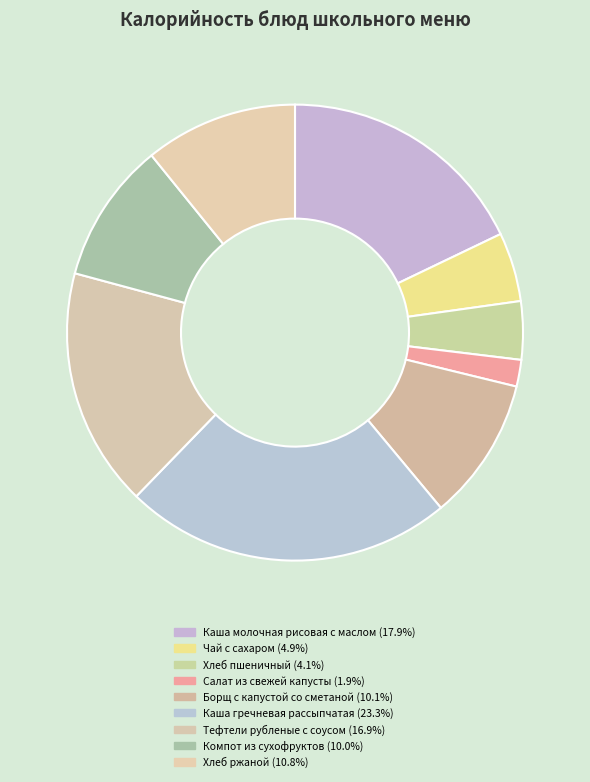

How many slices are in this pie chart?

9